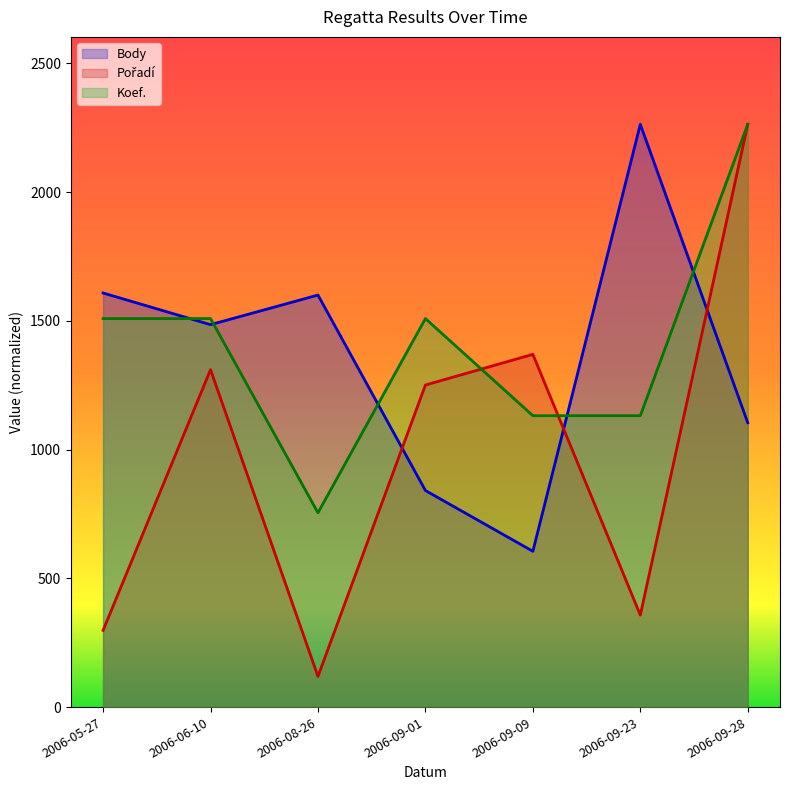

Does the chart display data point markers on the line(s)?

No